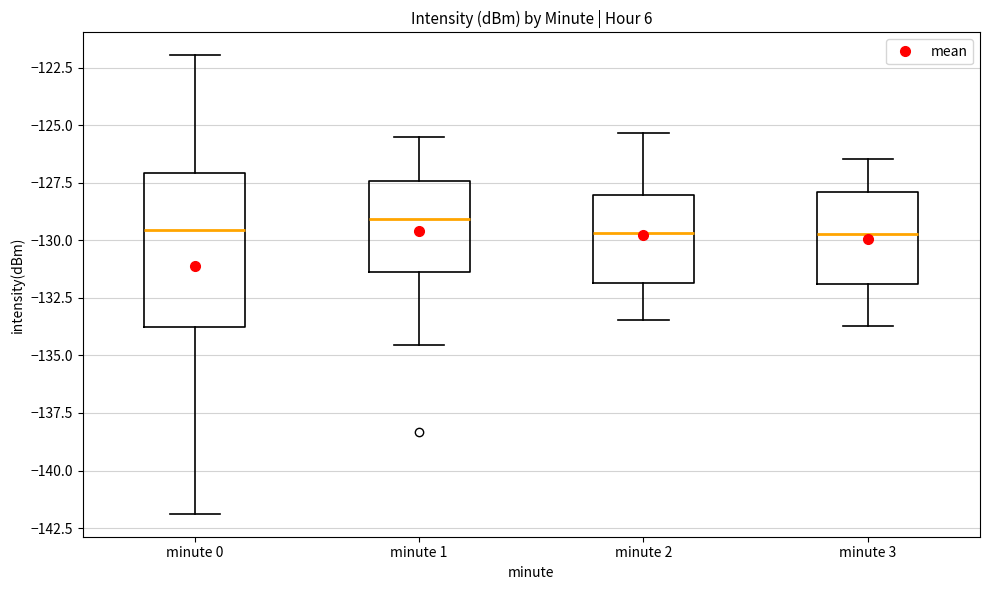

Comparing the boxes themselves (not the whiskers), which one is the tallest?

minute 0